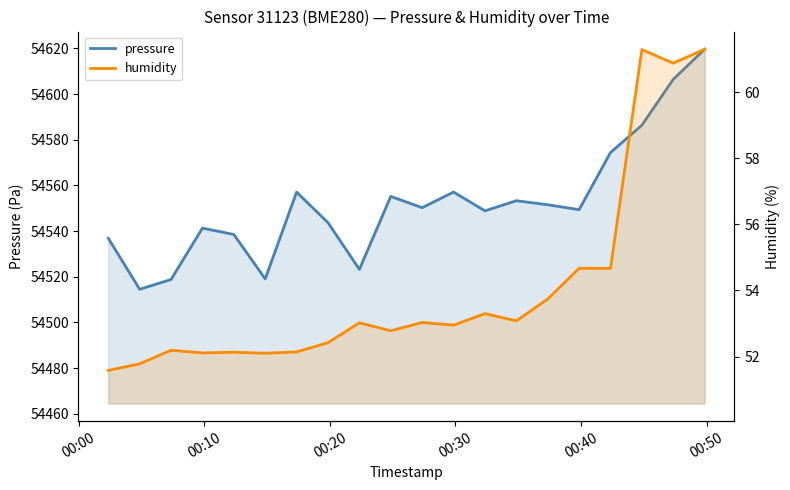

Reading left to right, list all the values displayed in this chart.

pressure: 54536.8	54514.5	54518.8	54541.3	54538.5	54519.0	54557.1	54543.7	54523.2	54555.2	54550.2	54557.1	54548.8	54553.3	54551.5	54549.3	54574.4	54586.4	54606.5	54619.6
humidity: 51.6	51.8	52.2	52.1	52.1	52.1	52.1	52.4	53.0	52.8	53.0	53.0	53.3	53.1	53.7	54.7	54.7	61.3	60.9	61.3